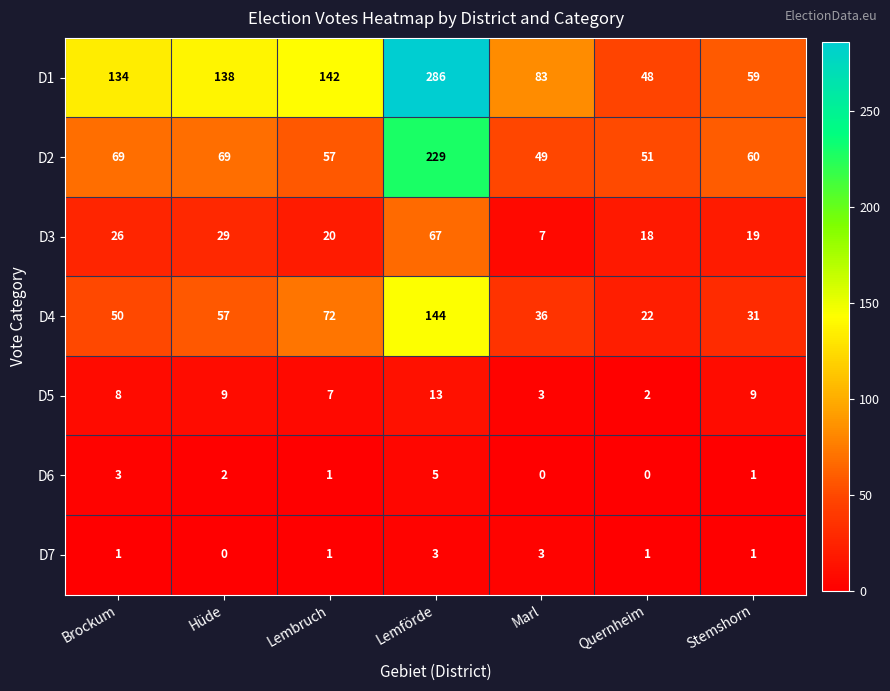

Which series has the widest spread of values?

D1